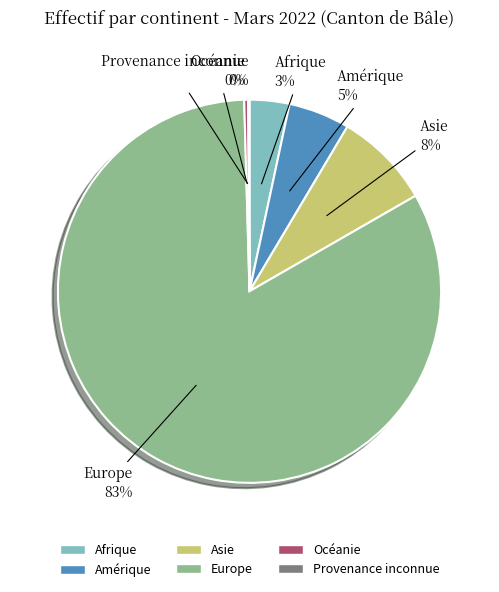

What percentage is the Asie slice, to the nearest percent?

8%